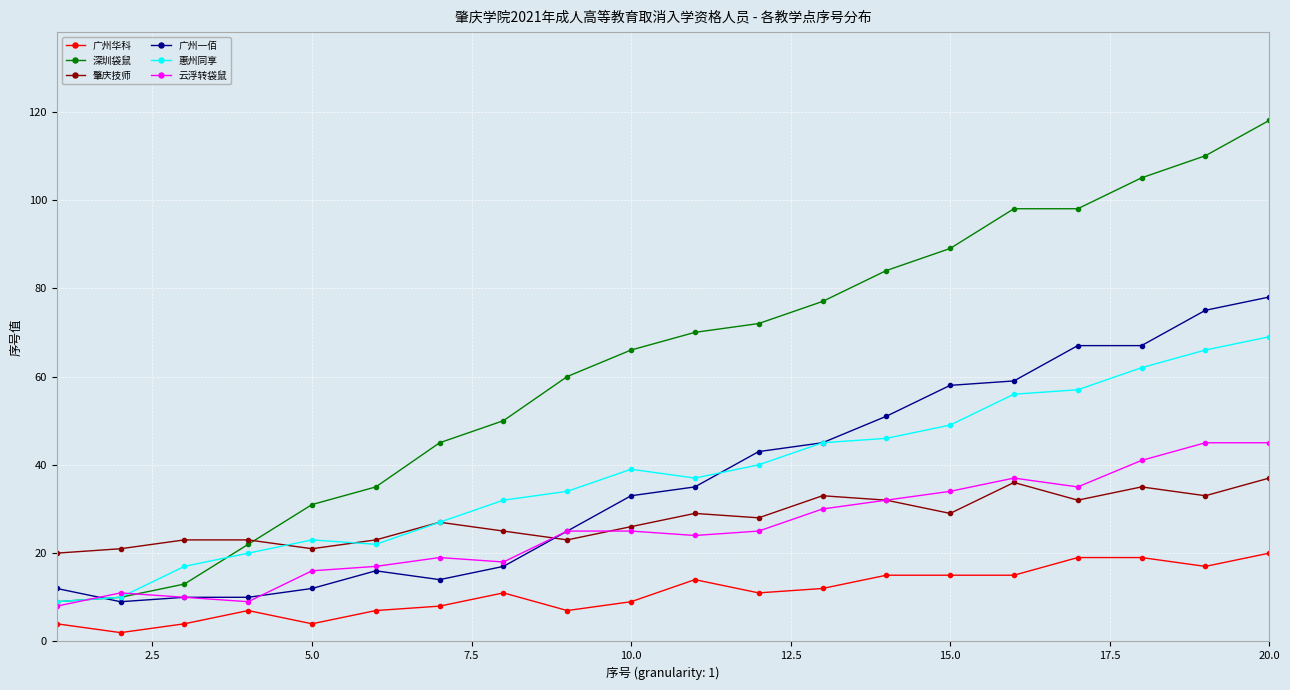

What is the difference between the maximum and minimum values in the 云浮转袋鼠 series?

37